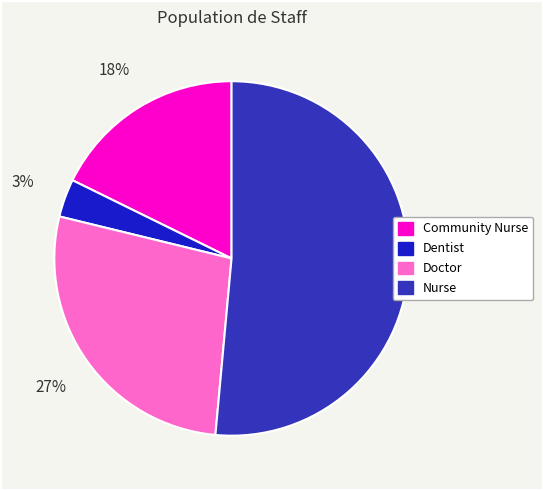

What is the largest slice in the pie chart?

Nurse